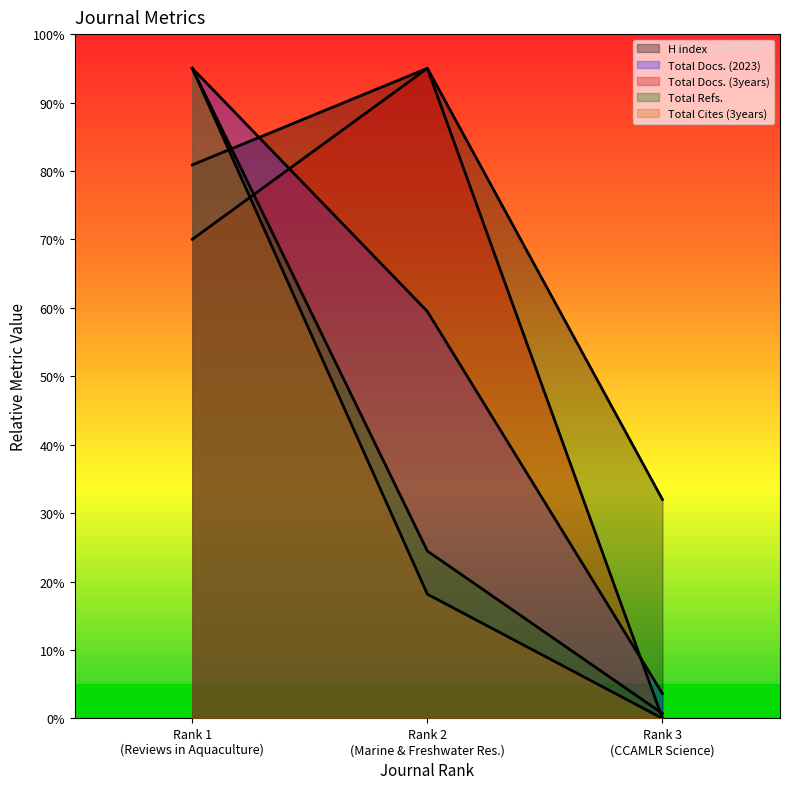

What is the average value of the Total Docs. (3years) series?

55.0